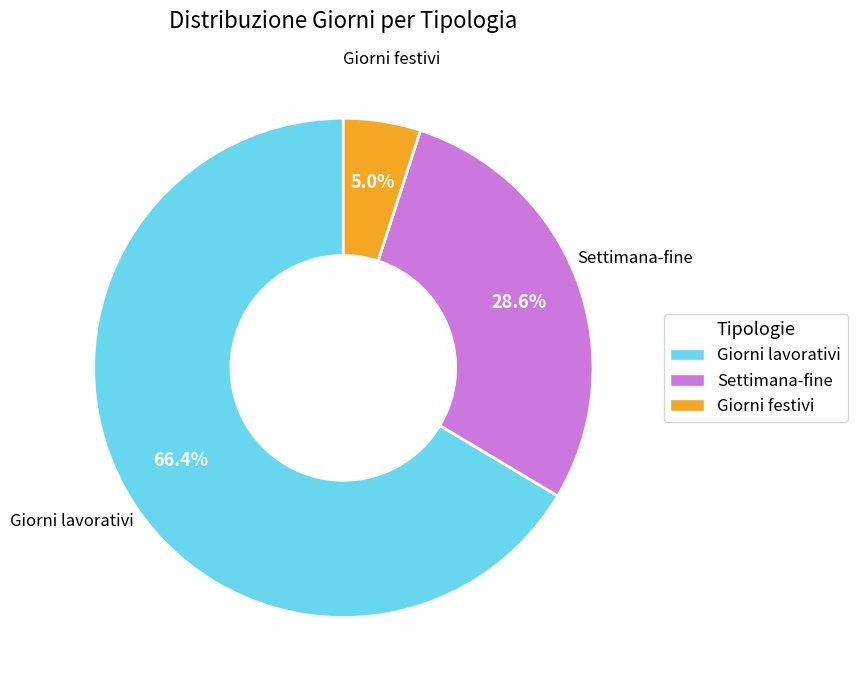

Is Giorni lavorativi the majority of the pie?

Yes